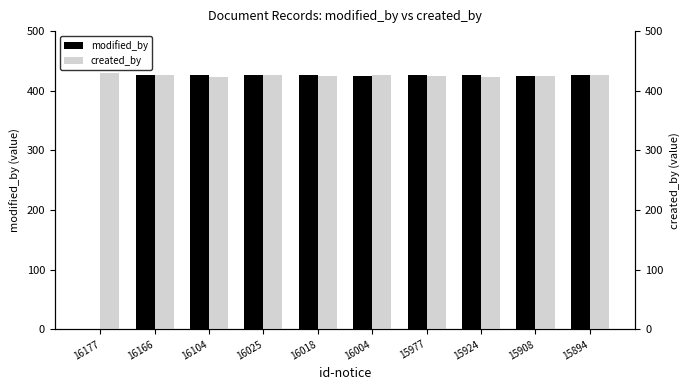

What is the total value across all series at 16177?

429